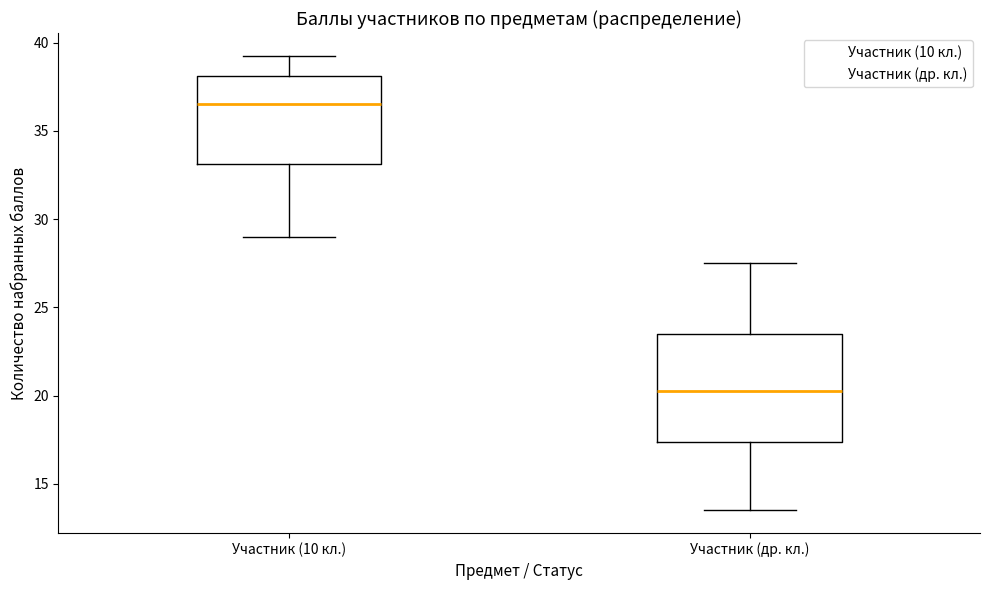

Reading left to right, transcribe this box plot: for each box, give where its median line is, the range the box spans, and where its two whiskers end, as read against the y-axis. The values are not printed on the chart, so give them approximately, as read against the axis.

Участник (10 кл.): median 36.5, box 33.0 to 38.0, whiskers 29.0 to 39.5
Участник (др. кл.): median 20.5, box 17.5 to 23.5, whiskers 13.5 to 27.5